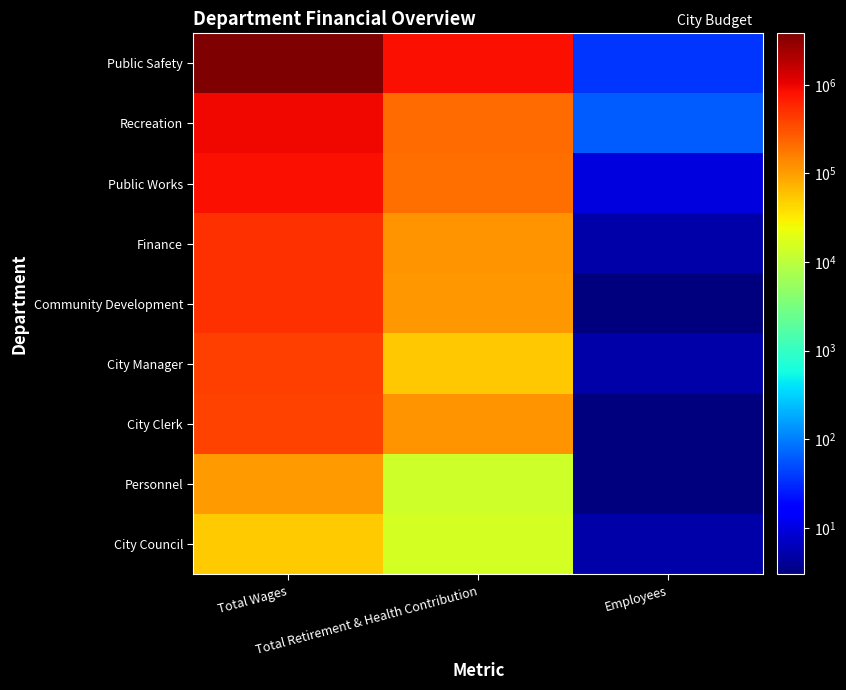

Reading left to right, what are all the values shown in this chart?

Public Safety: Total Wages=3813137	Total Retirement & Health Contribution=824946	Employees=36
Recreation: Total Wages=926528	Total Retirement & Health Contribution=218123	Employees=62
Public Works: Total Wages=836488	Total Retirement & Health Contribution=207576	Employees=10
Finance: Total Wages=519123	Total Retirement & Health Contribution=119021	Employees=5
Community Development: Total Wages=513126	Total Retirement & Health Contribution=111039	Employees=3
City Manager: Total Wages=409268	Total Retirement & Health Contribution=53500	Employees=5
City Clerk: Total Wages=400108	Total Retirement & Health Contribution=115116	Employees=3
Personnel: Total Wages=102938	Total Retirement & Health Contribution=13385	Employees=3
City Council: Total Wages=49895	Total Retirement & Health Contribution=15153	Employees=5